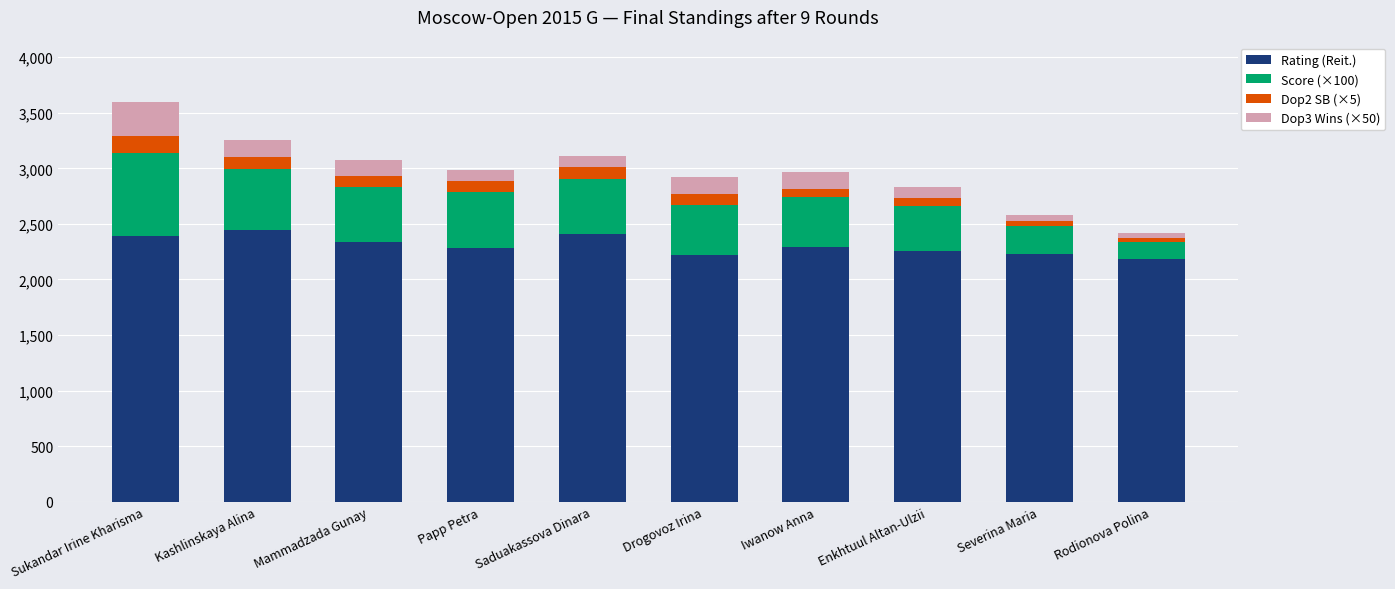

What are all the series names shown in the legend?

Rating (Reit.), Score (×100), Dop2 SB (×5), Dop3 Wins (×50)